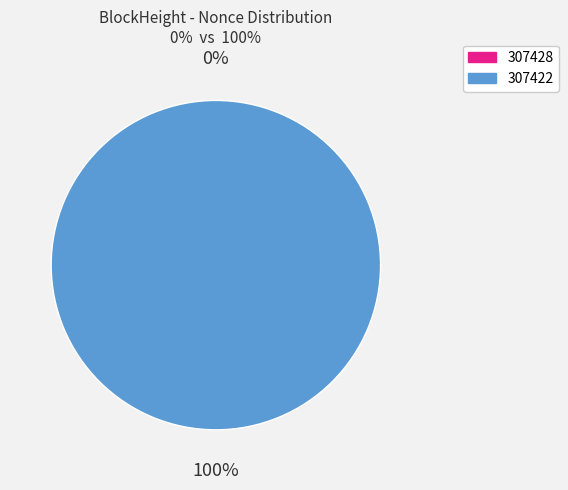

True or false: 307422 accounts for 88% of the total.

False